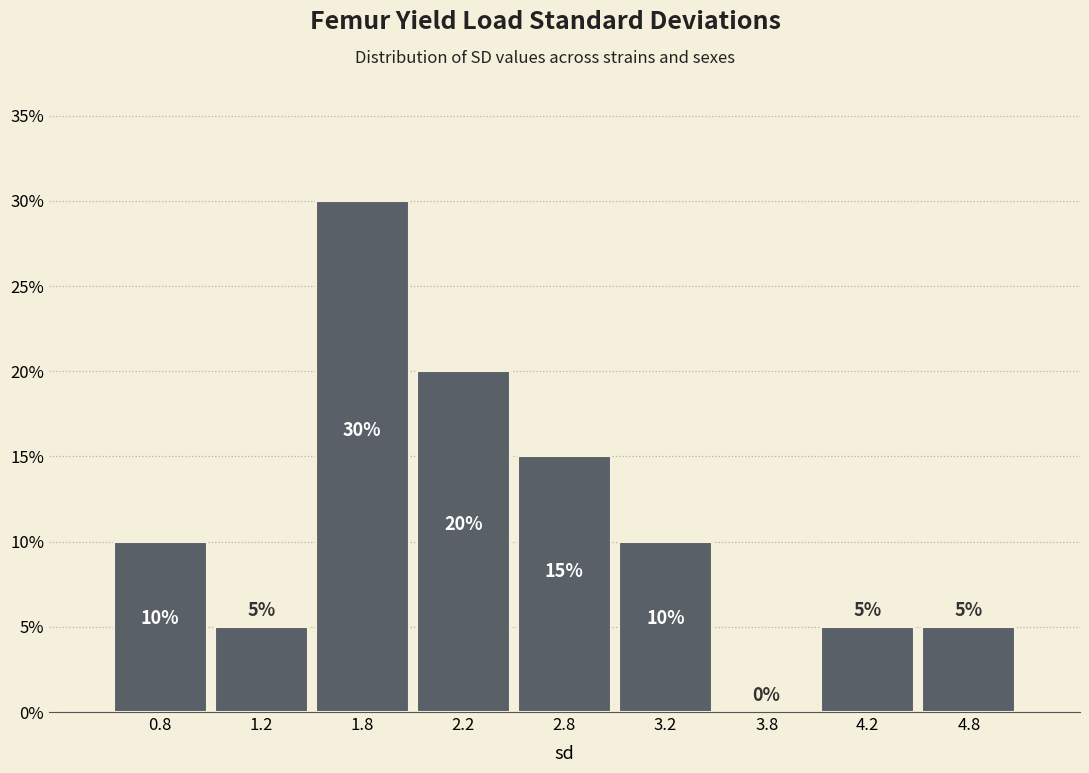

Reading left to right, list every bar in this chart as the range it spans on the x-axis followed by its height.

0.5 to 1.0: 10
1.0 to 1.5: 5
1.5 to 2.0: 30
2.0 to 2.5: 20
2.5 to 3.0: 15
3.0 to 3.5: 10
3.5 to 4.0: 0
4.0 to 4.5: 5
4.5 to 5.0: 5